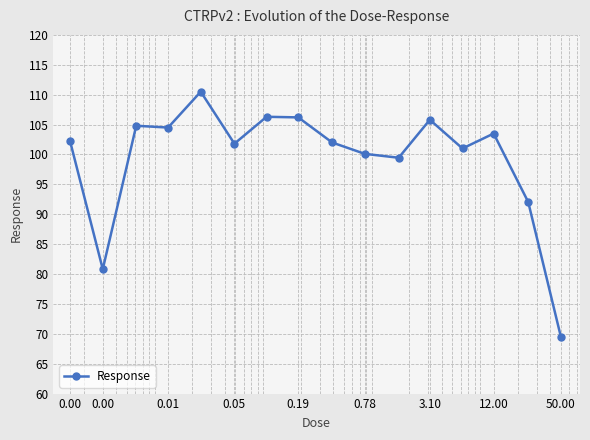

True or false: the data has more than 1 interior local peaks.

True